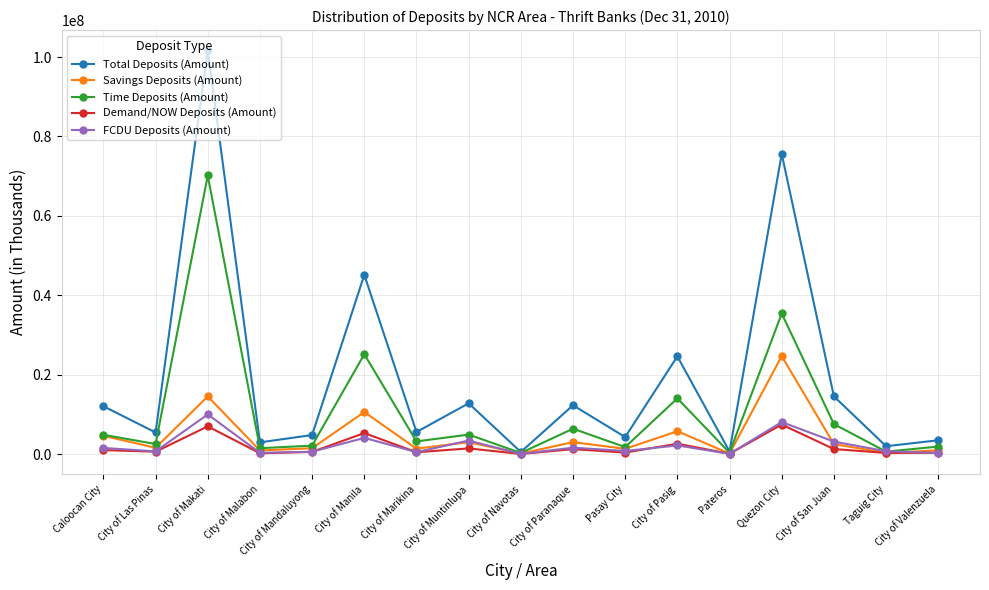

Is the value of FCDU Deposits (Amount) at City of Valenzuela greater than the value of Total Deposits (Amount) at Taguig City?

No